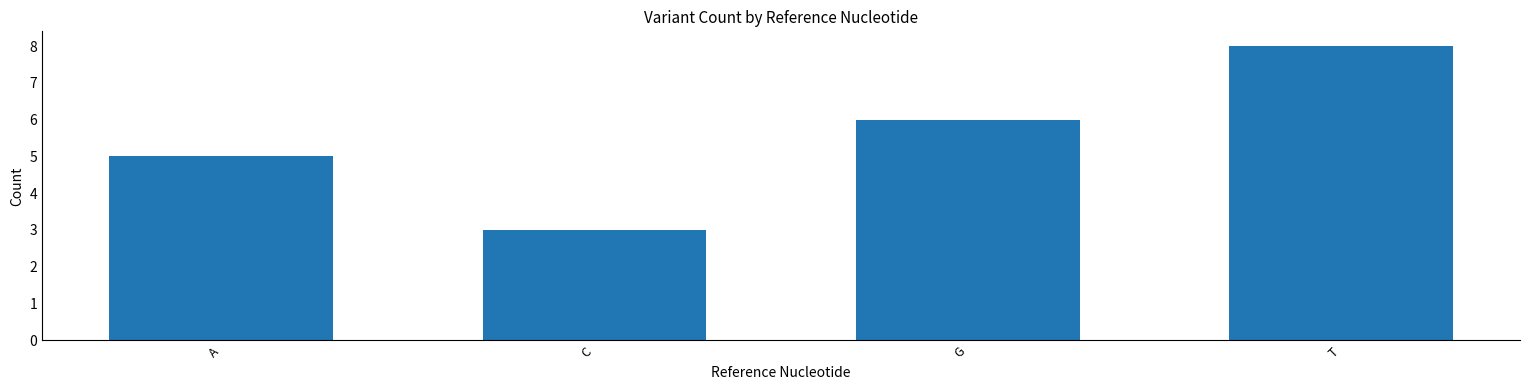

What is the label of the 1st bar from the left?

A